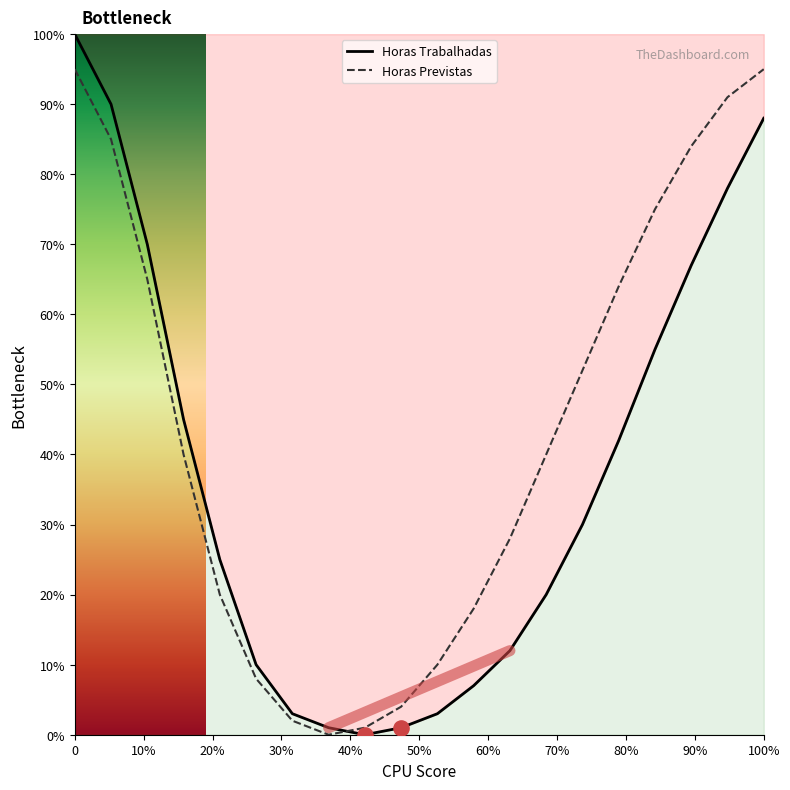

Which series has the largest total across all categories?

Horas Previstas